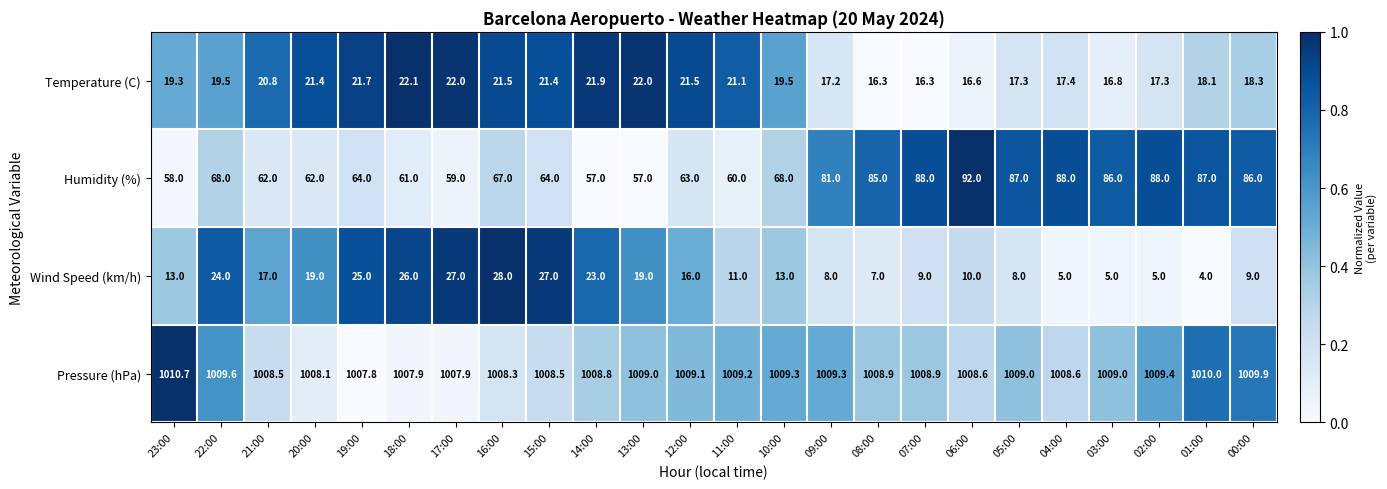

At 12:00, list the series in order from largest to smallest.

Pressure (hPa), Humidity (%), Temperature (C), Wind Speed (km/h)